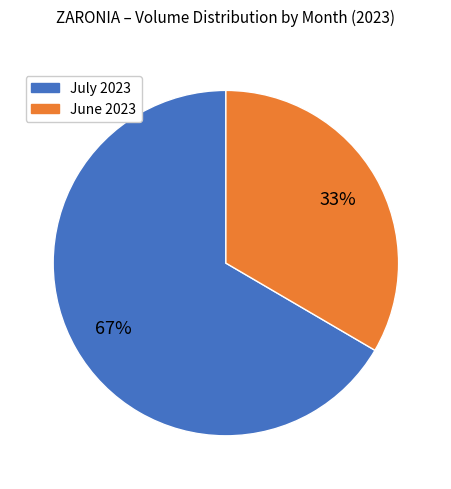

How many slices are in this pie chart?

2